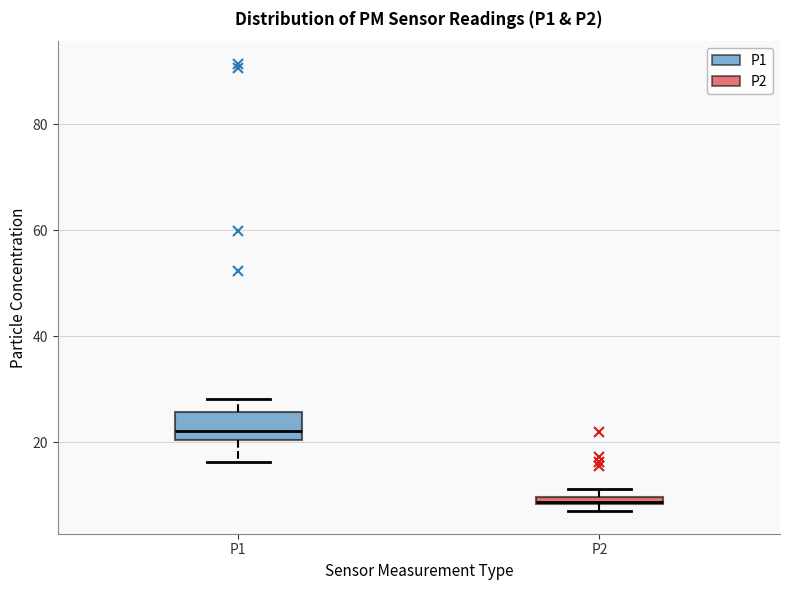

Where is the upper edge of the box for P2 on the y-axis? The values are not printed on the chart, so give them approximately, as read against the axis.

10